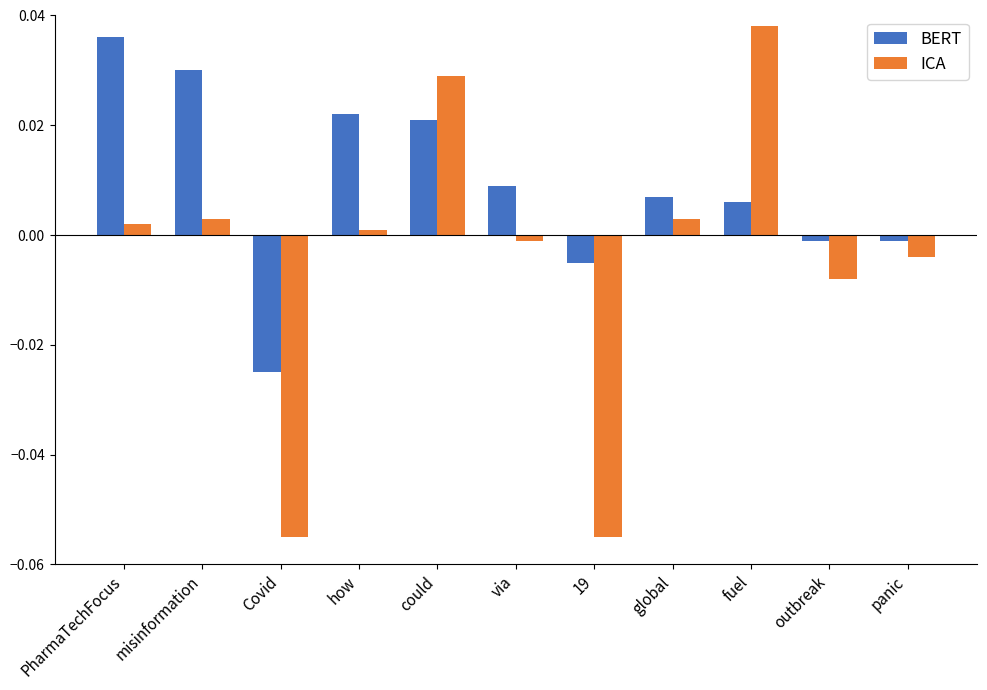

Count the number of categories in the chart.

11